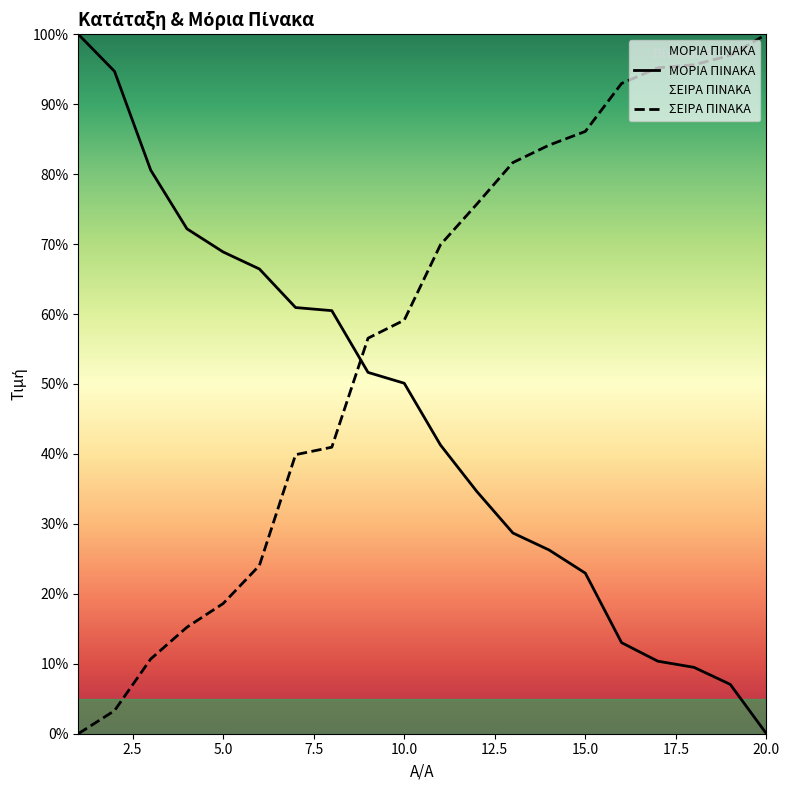

List the labels in order of ΜΟΡΙΑ ΠΙΝΑΚΑ value, smallest first.

20, 19, 18, 17, 16, 15, 14, 13, 12, 11, 10, 9, 8, 7, 6, 5, 4, 3, 2, 1